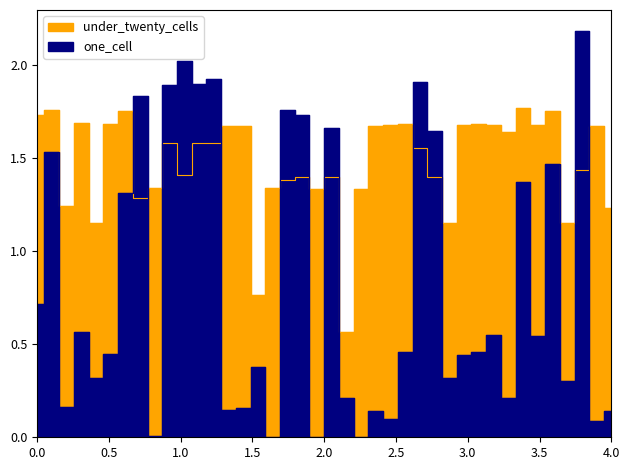

How many values are below 1?

2